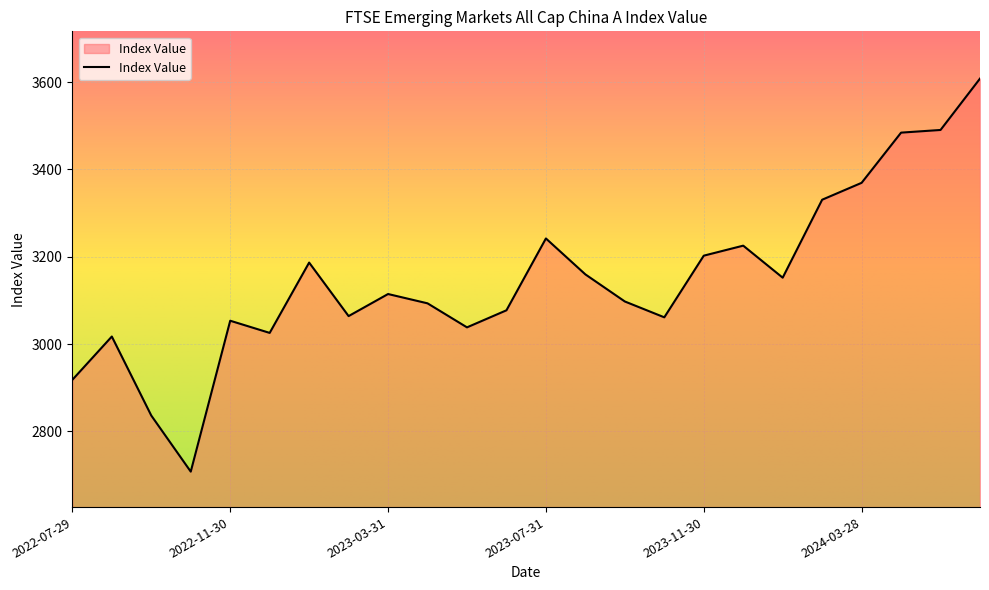

What is the difference between the maximum and minimum values?

900.4